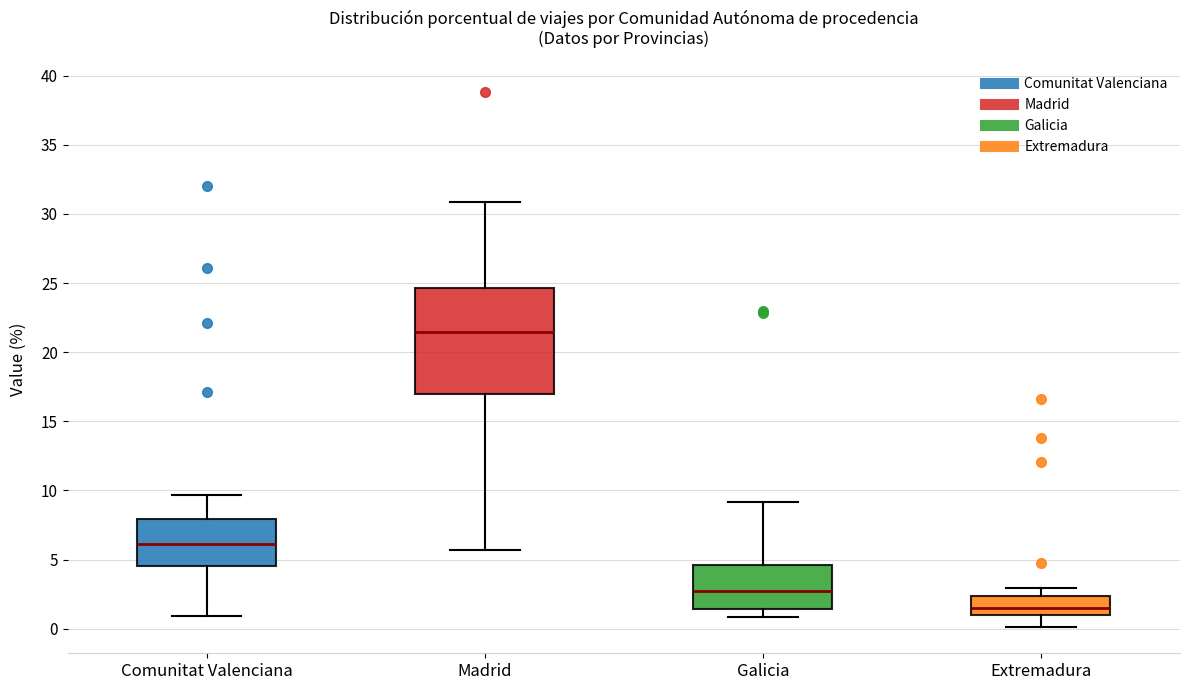

Which box has the highest median line?

Madrid